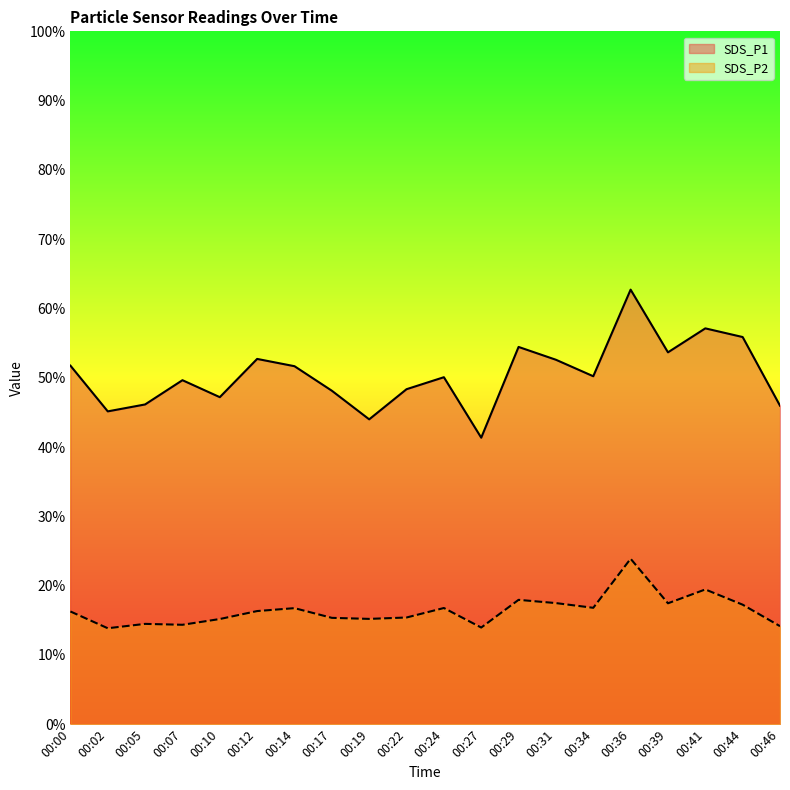

What is the highest value of the SDS_P2 series?

23.9